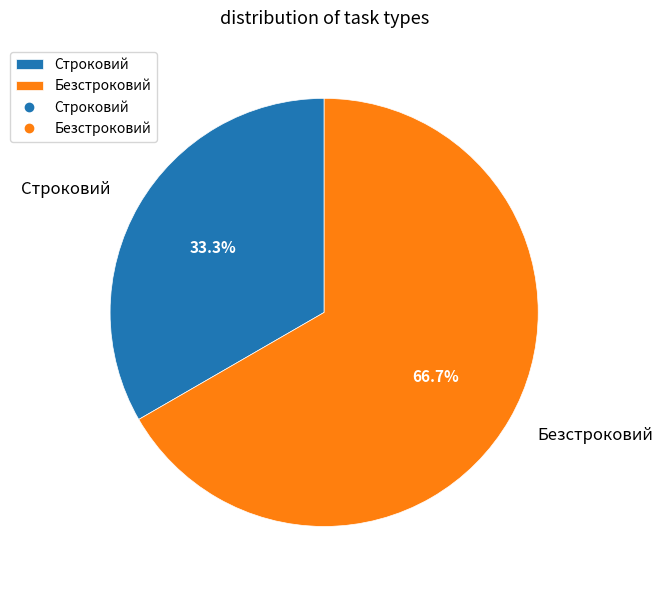

To the nearest percent, what portion does Строковий represent?

33%